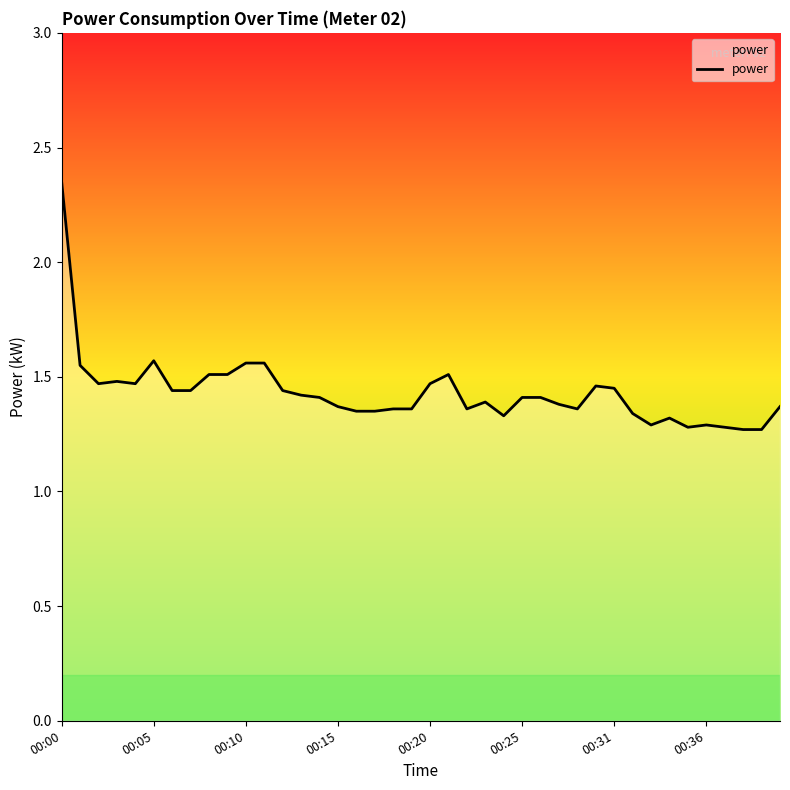

What is the difference between the maximum and minimum values?

1.1